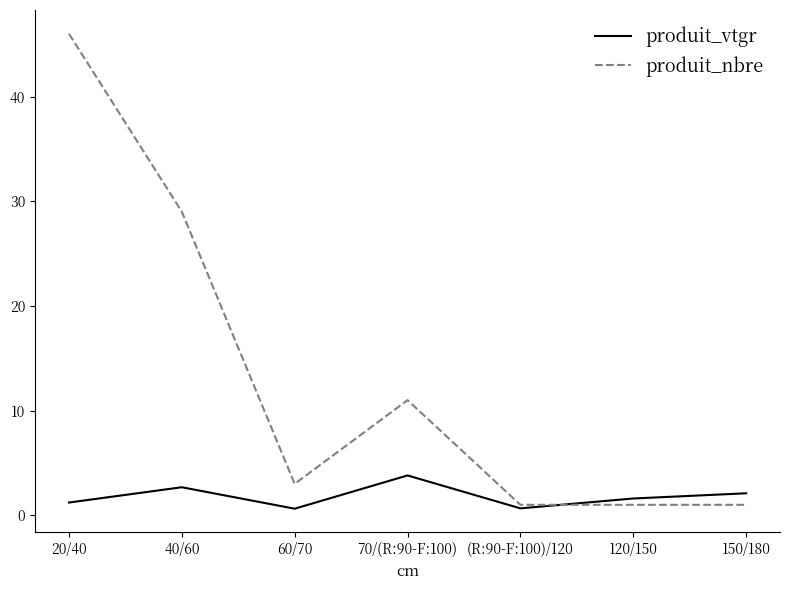

What position from the left is 40/60?

2